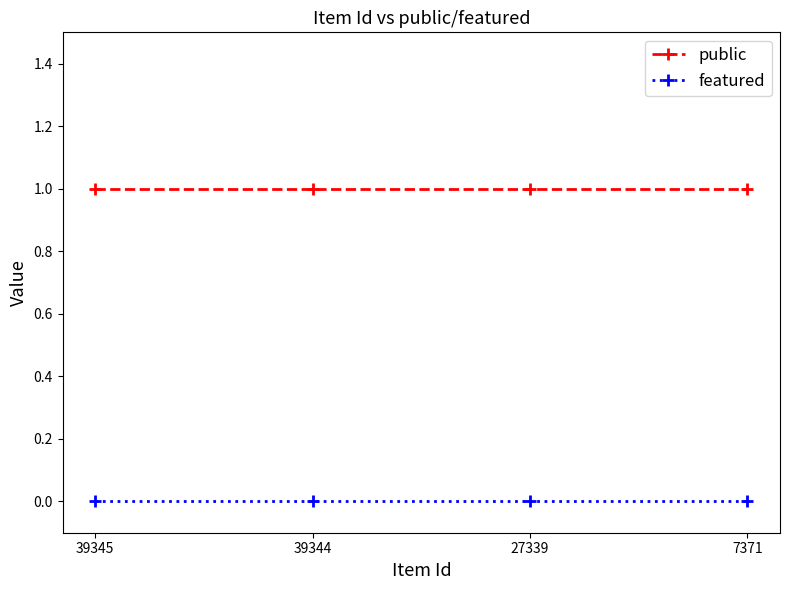

How many categories are shown in the chart?

4